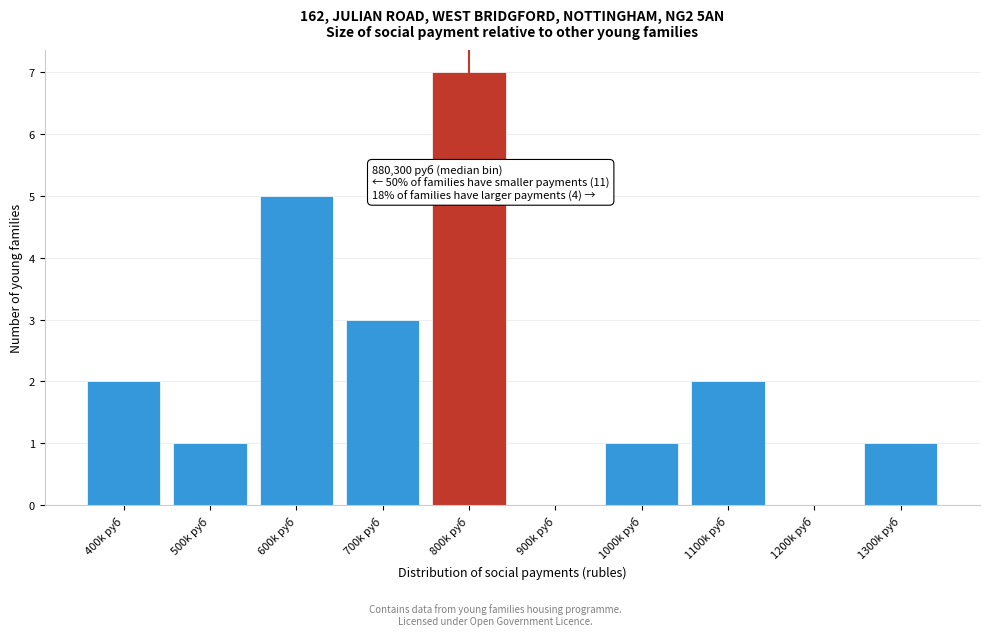

Reading left to right, what are all the values shown in this chart?

400k руб=2	500k руб=1	600k руб=5	700k руб=3	800k руб=7	900k руб=0	1000k руб=1	1100k руб=2	1200k руб=0	1300k руб=1